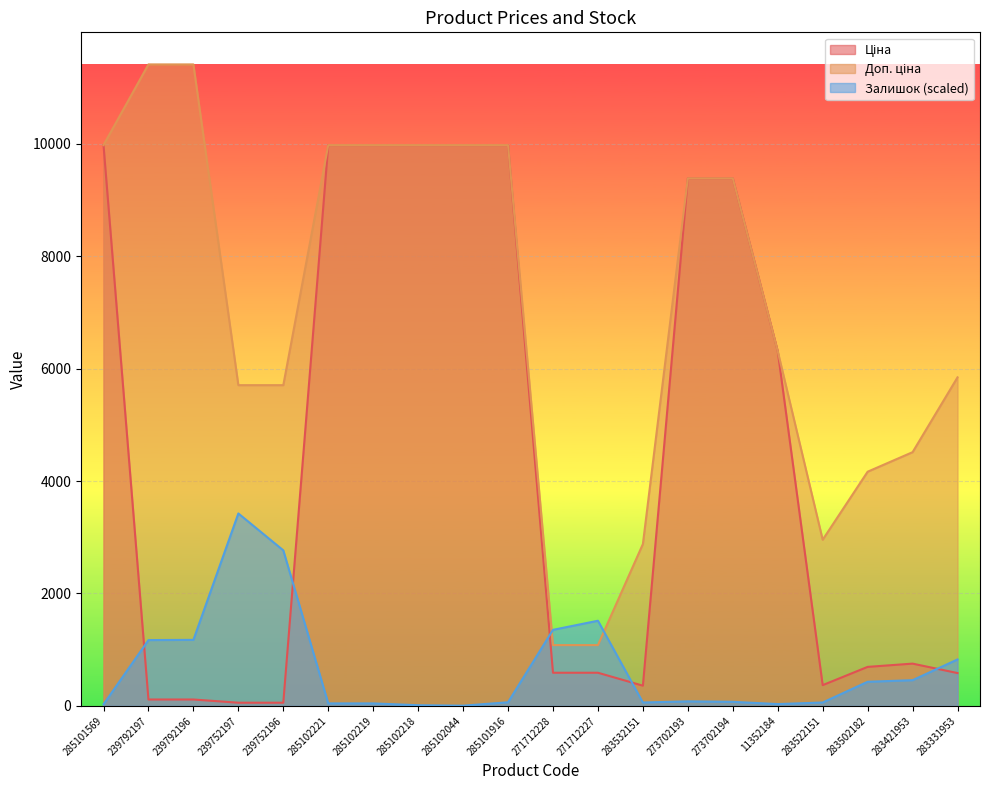

Does the chart display data point markers on the line(s)?

No